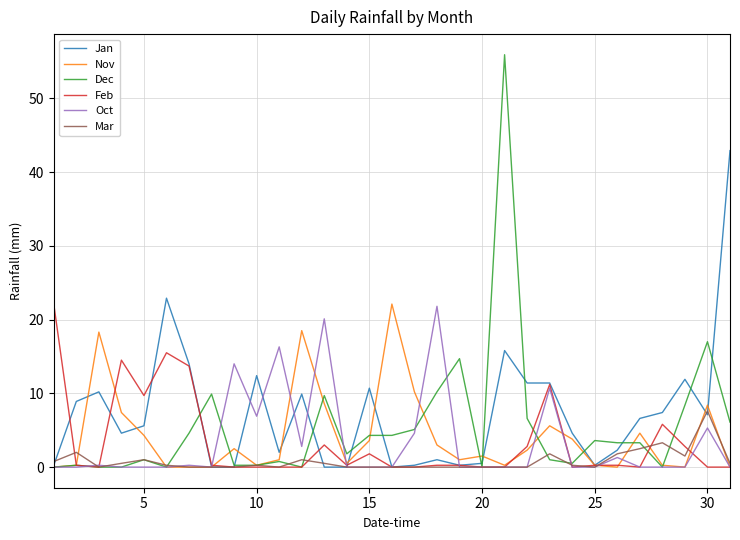

What is the maximum value for Jan?

42.9